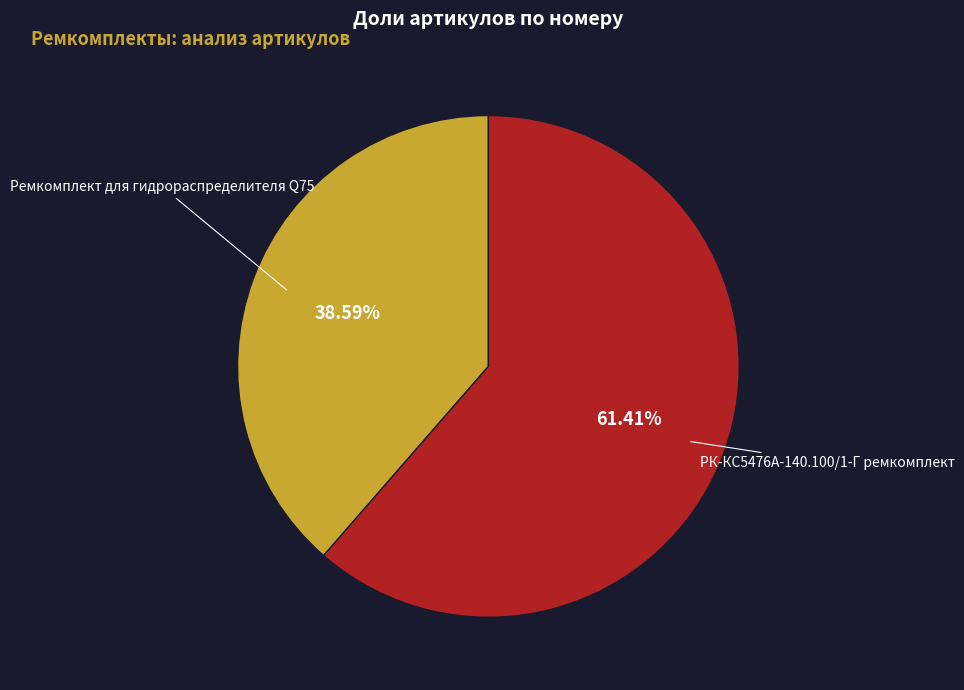

Is there any slice that represents more than half of the pie?

Yes